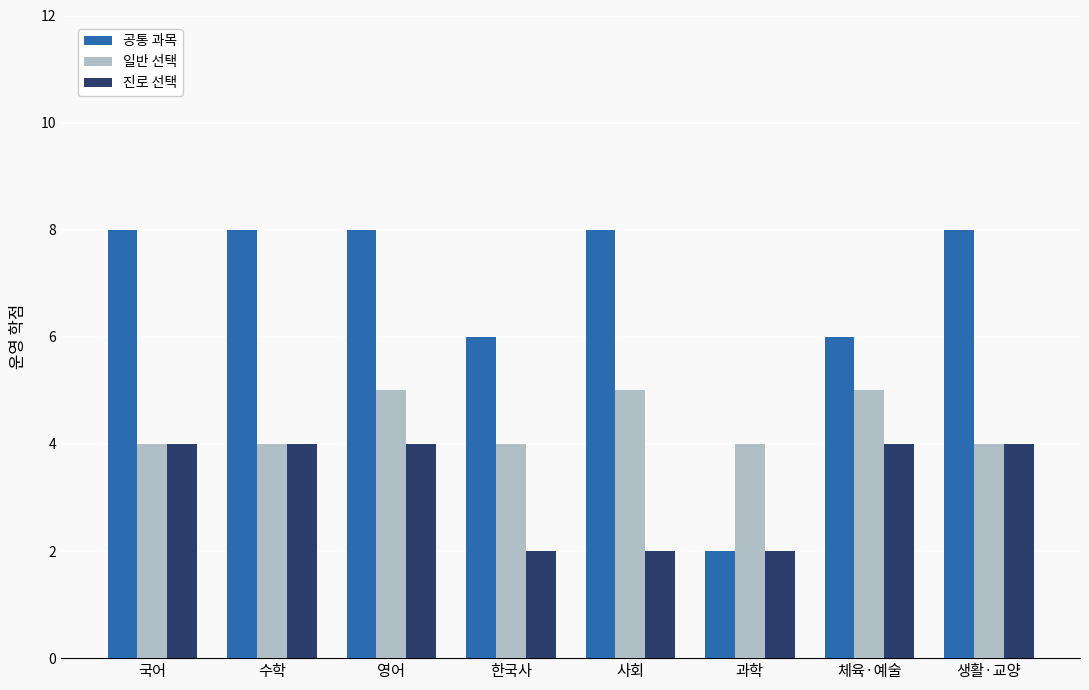

Is the value of 진로 선택 at 국어 greater than the value of 공통 과목 at 수학?

No